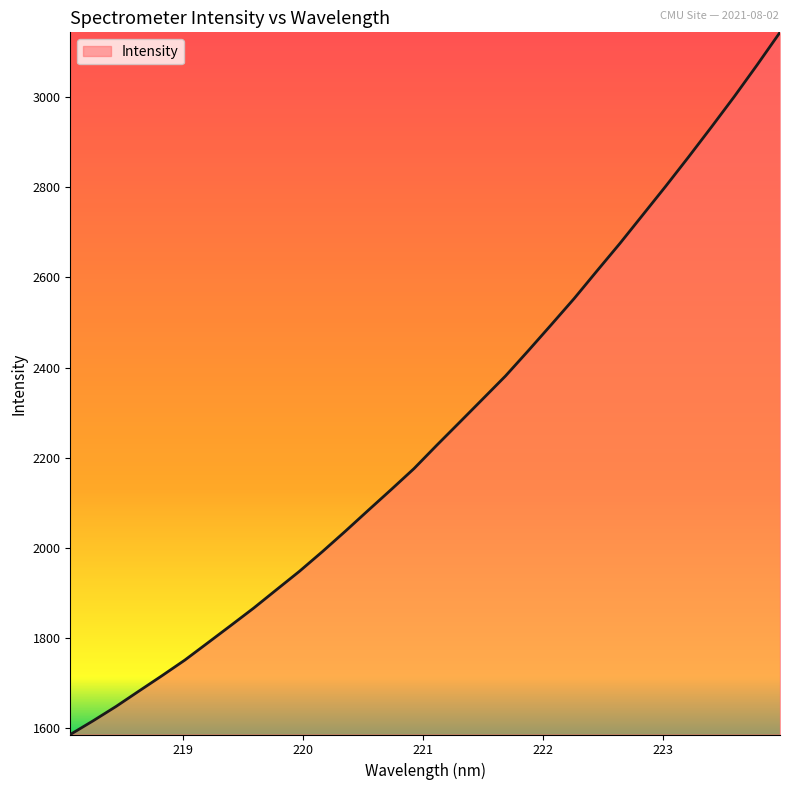

Count the number of categories in the chart.

32